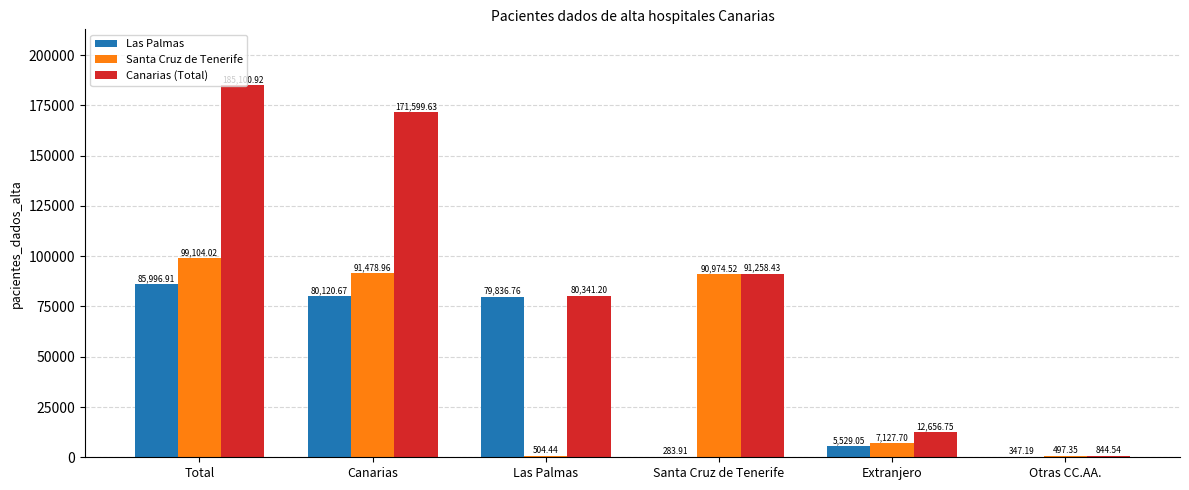

At which category is the sum across all series the highest?

Total